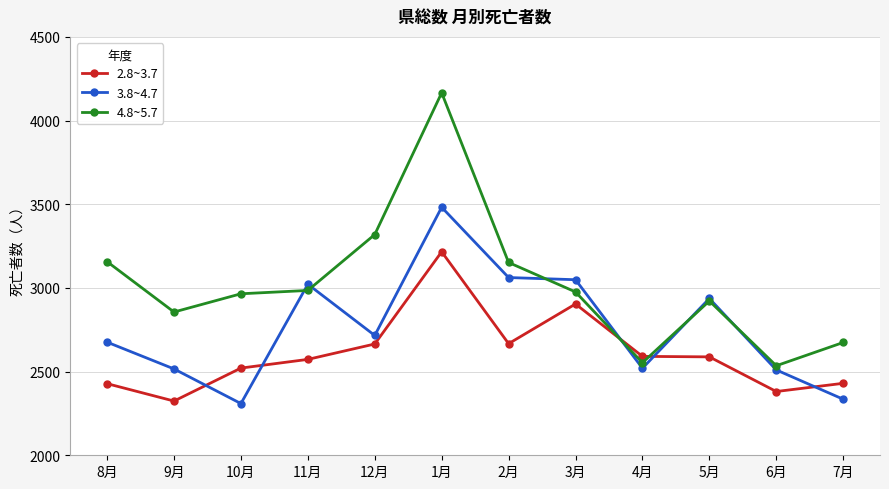

At which label is 3.8~4.7 closest to 2895?

5月